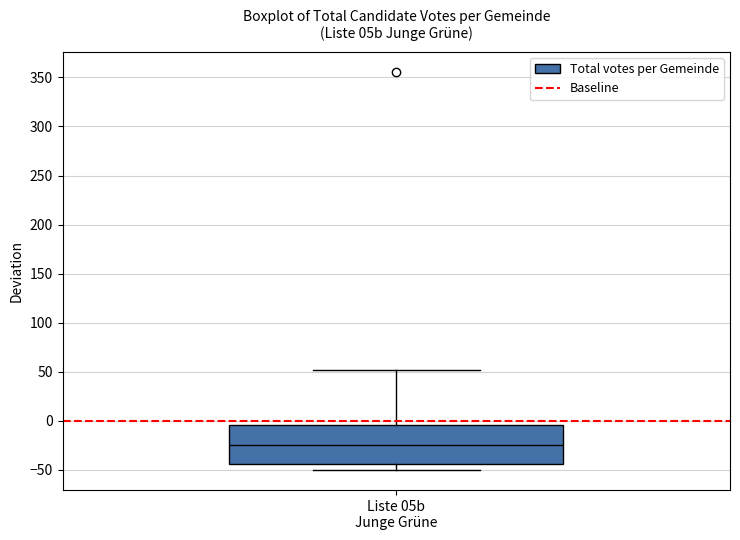

Read this box plot against the y-axis: the position of the median line, the range covered by the box, and the ends of both whiskers. The values are not printed on the chart, so give them approximately, as read against the axis.

median -25, box -45 to -5, whiskers -50 to 50